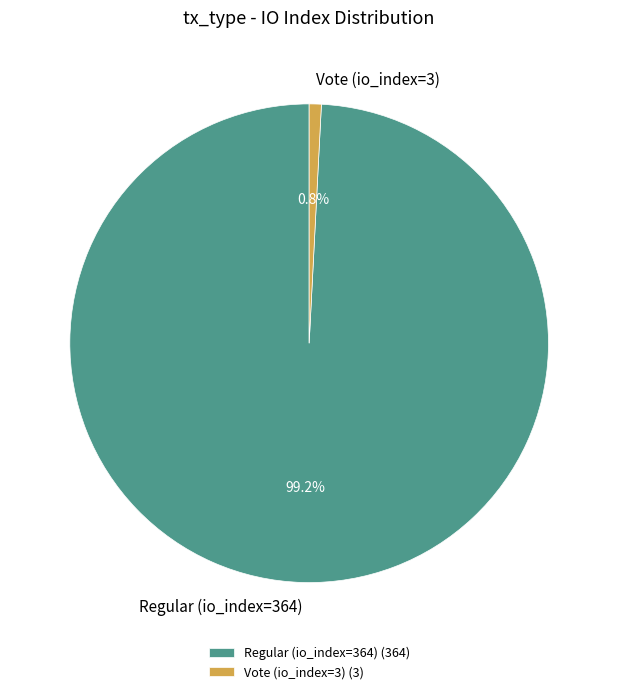

Count the number of slices in the pie.

2